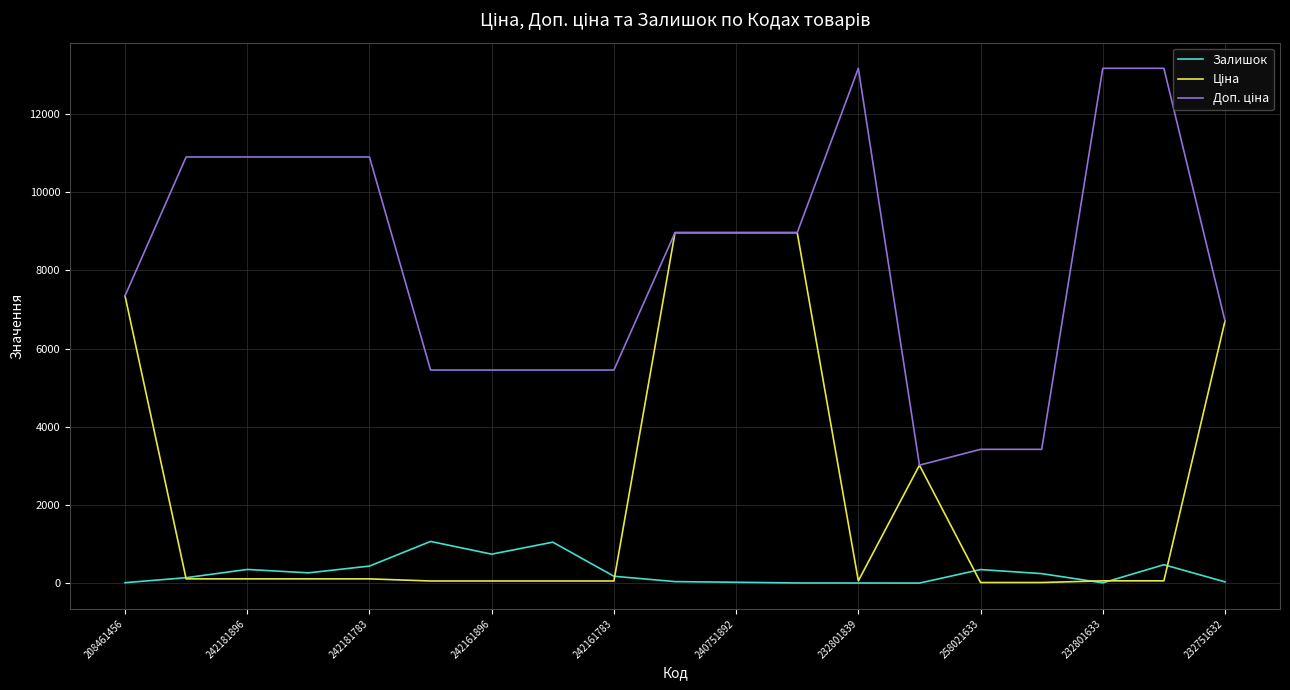

What is the highest value of the Залишок series?

1067.0